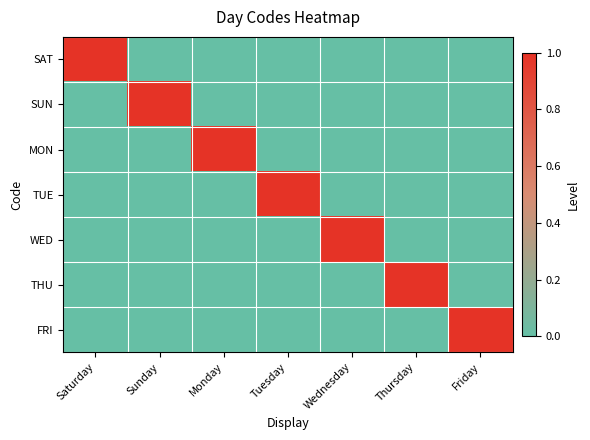

Which series has the largest total across all categories?

SAT